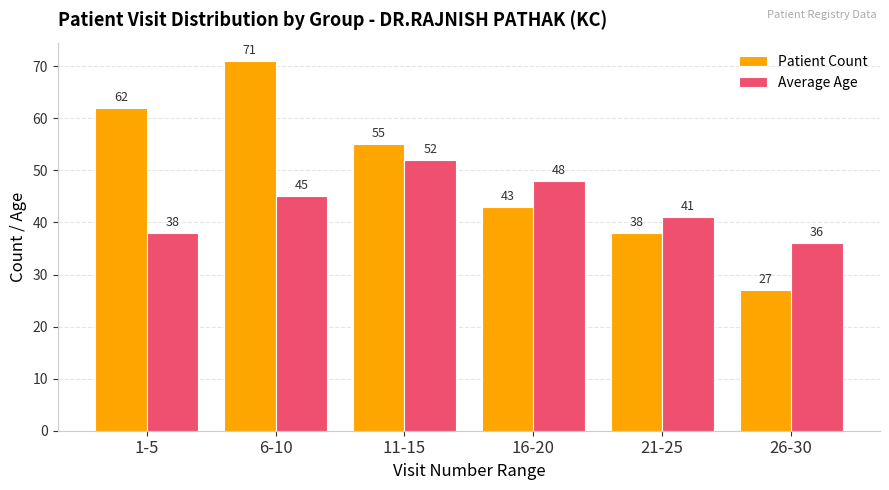

Which category has the lowest value in the Average Age series?

26-30